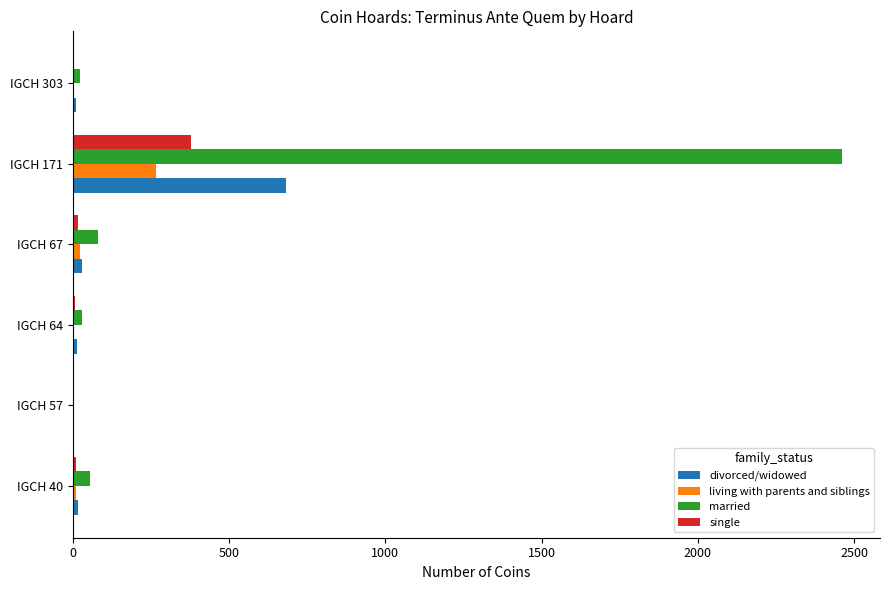

What is the maximum value shown in the chart?

2460